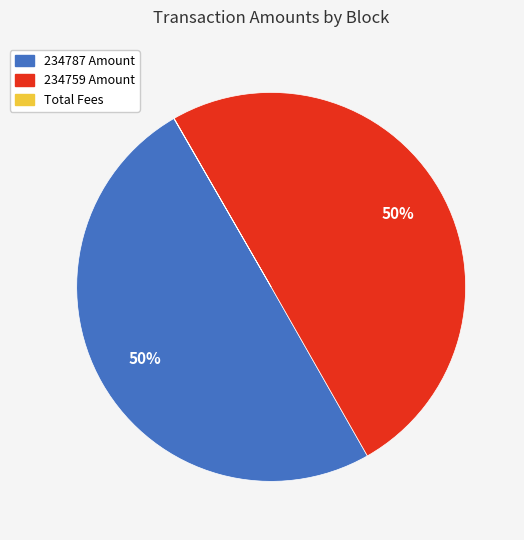

To the nearest percent, what is the difference between the largest and smallest slice percentages?

50%